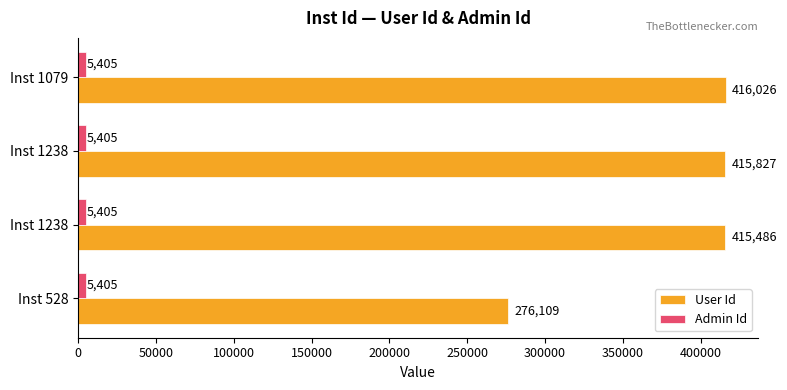

What is the minimum value shown in the chart?

5405